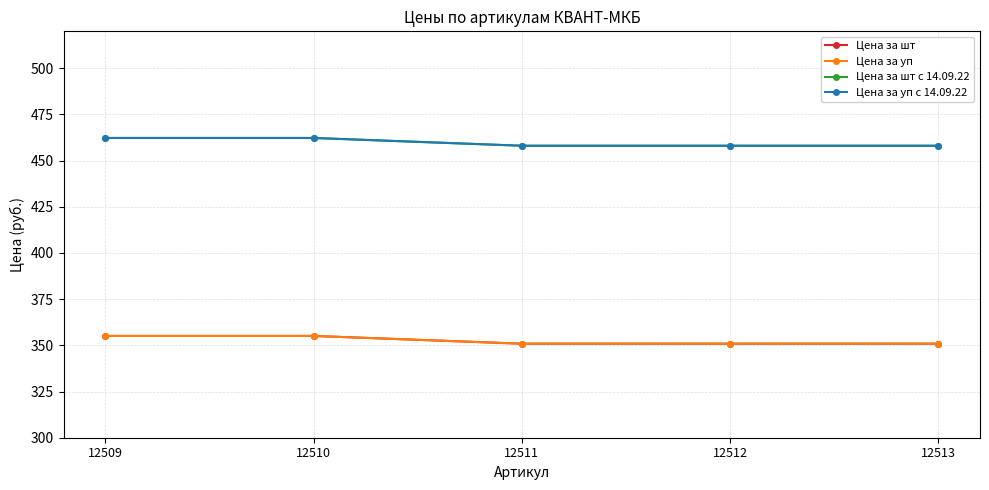

Does the chart have visible grid lines?

Yes